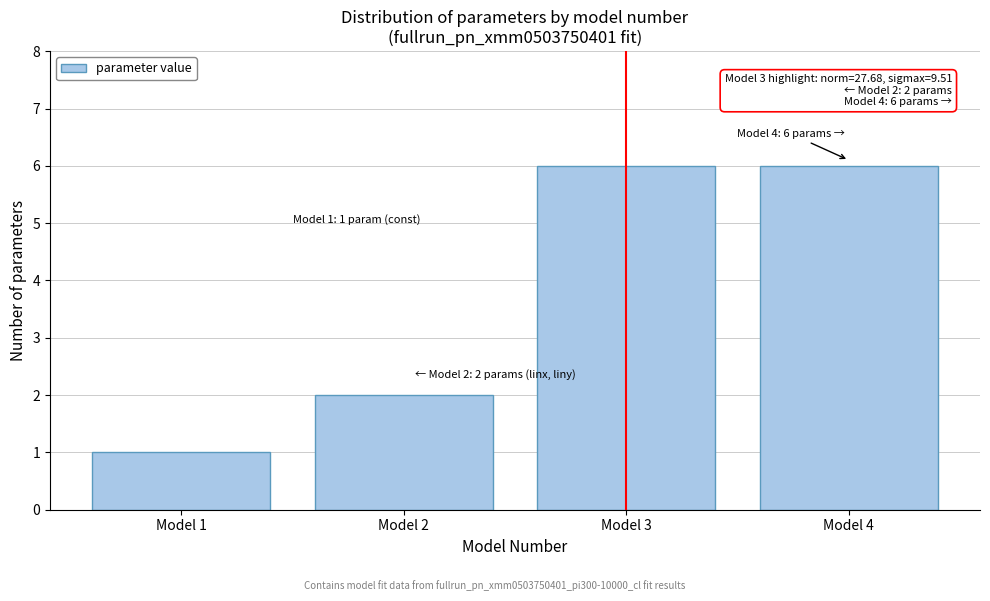

Reading left to right, transcribe all the data shown in this chart.

Model 1=1	Model 2=2	Model 3=6	Model 4=6